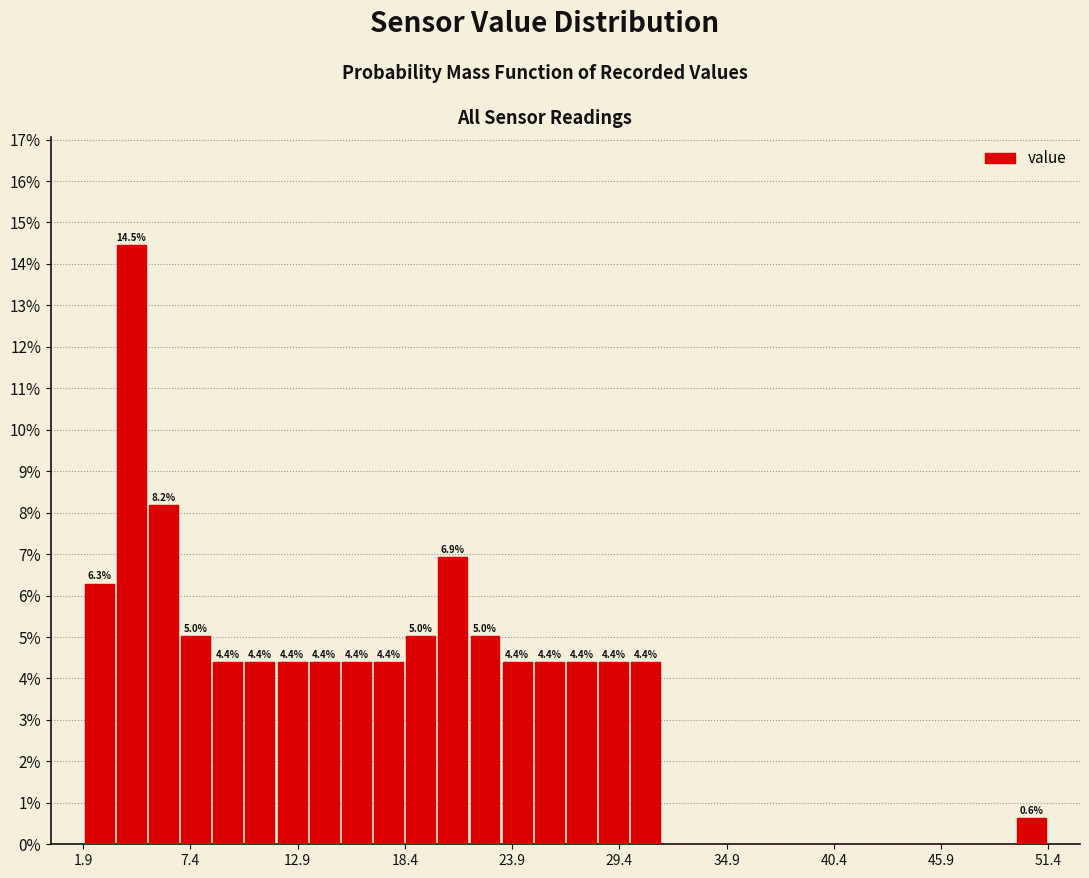

Around what value on the x-axis is the tallest bar? Give the approximate position of its centre, as read against the axis.

4